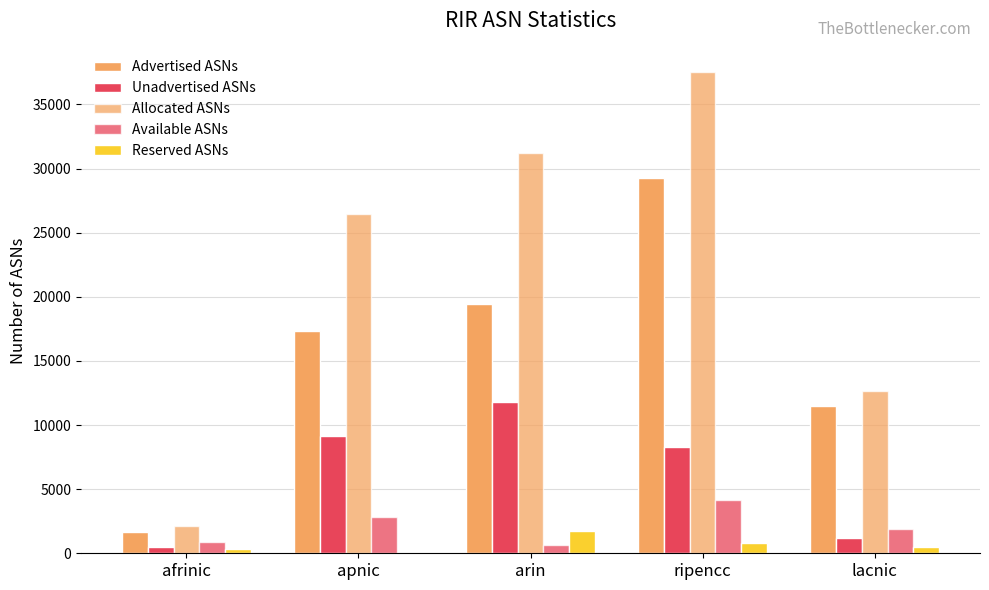

At afrinic, list the series in order from largest to smallest.

Allocated ASNs, Advertised ASNs, Available ASNs, Unadvertised ASNs, Reserved ASNs